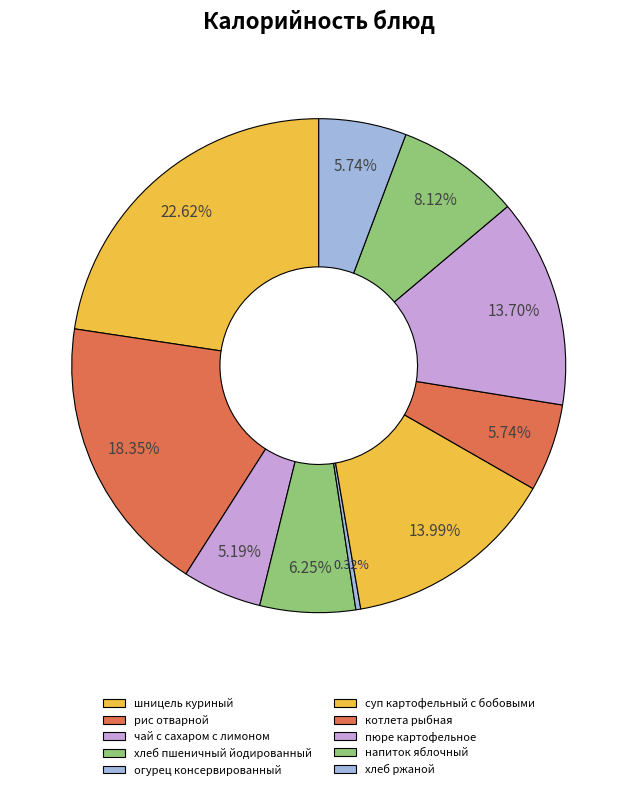

What percentage is the шницель куриный slice, to the nearest percent?

23%